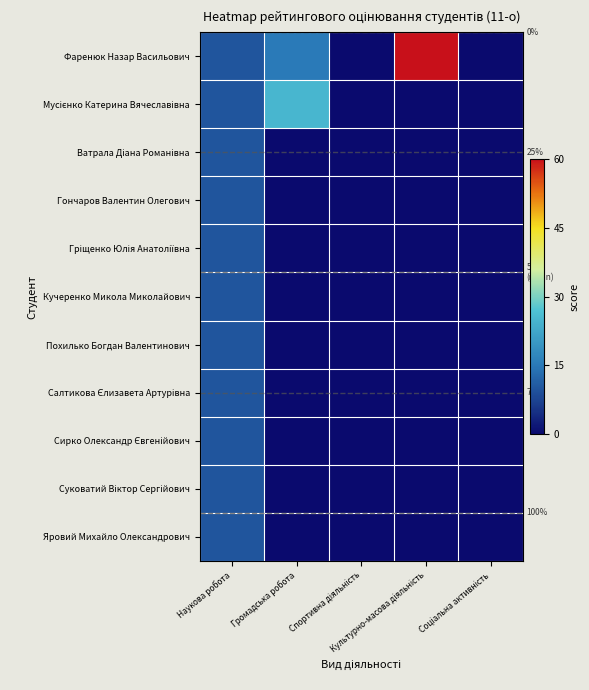

What is the highest value of the Яровий Михайло Олександрович series?

10